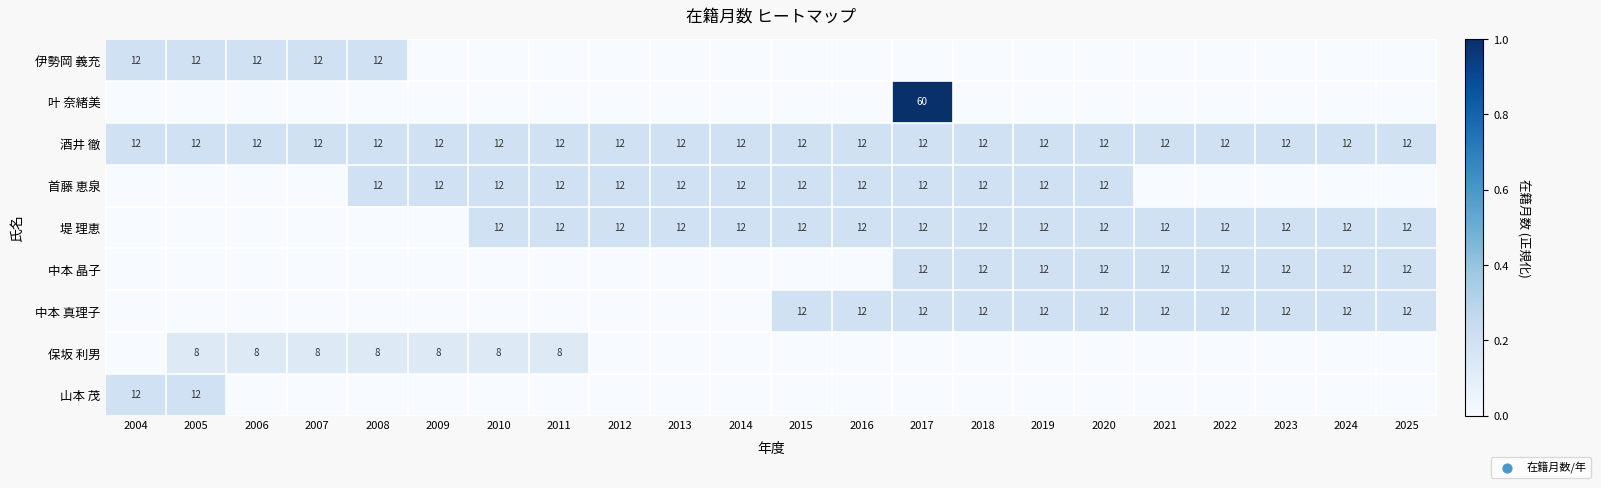

The 保坂 利男 series shows 11 at 2005. True or false?

False